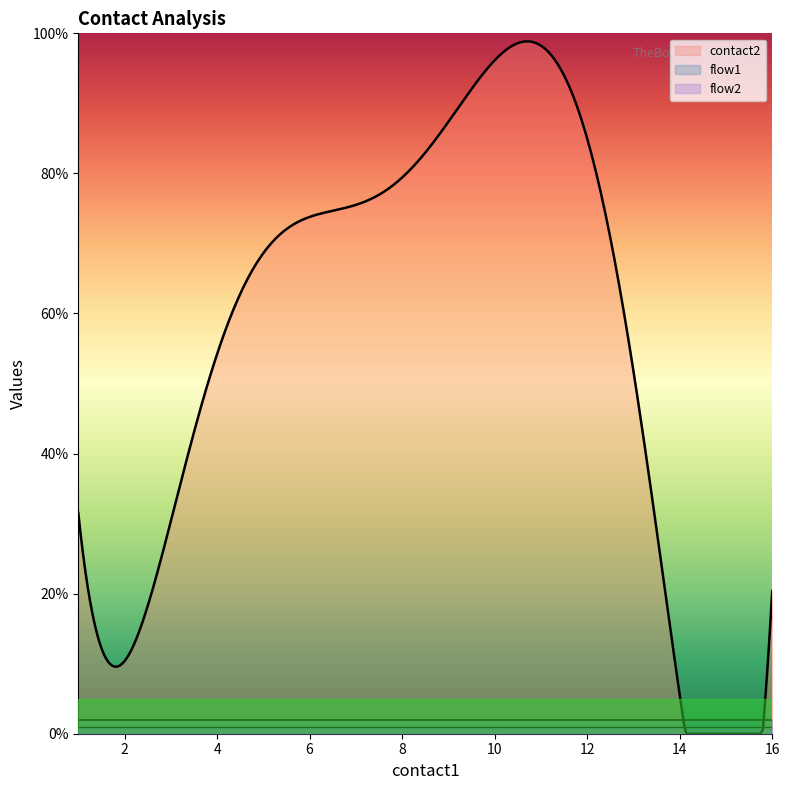

What is the sum of all flow2 values?

20